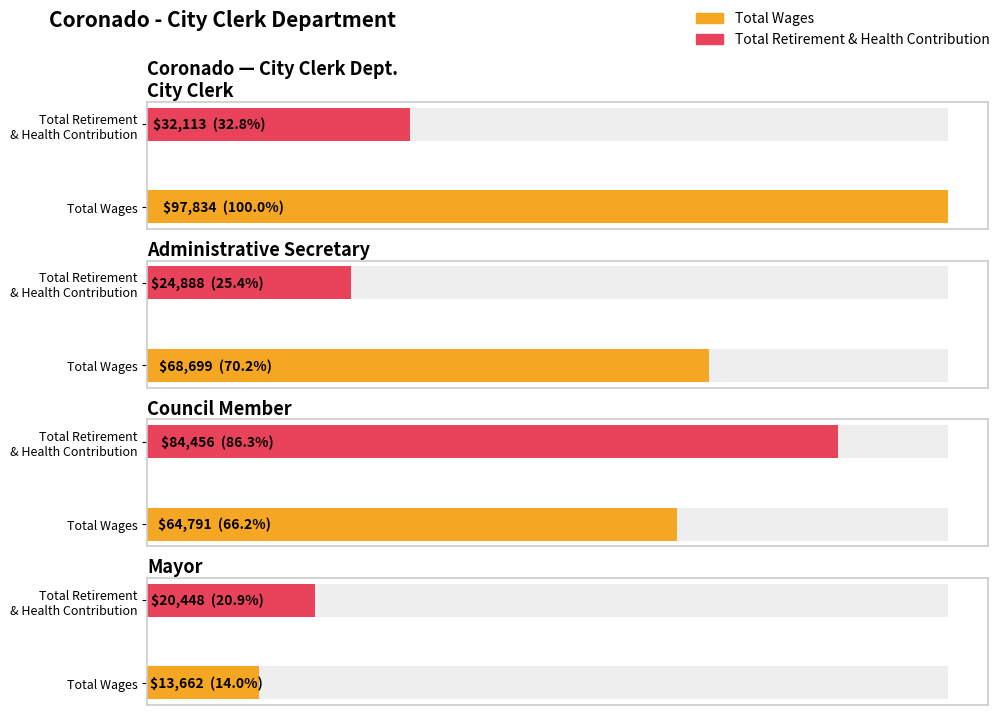

What is the sum of all Total Retirement & Health Contribution values?

161905